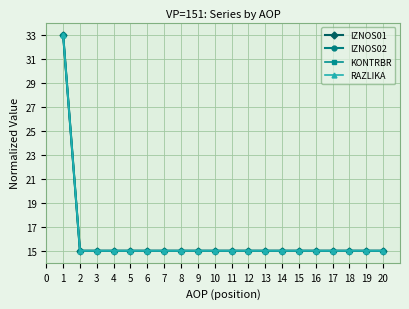

What is the difference between the maximum and minimum values in the KONTRBR series?

18